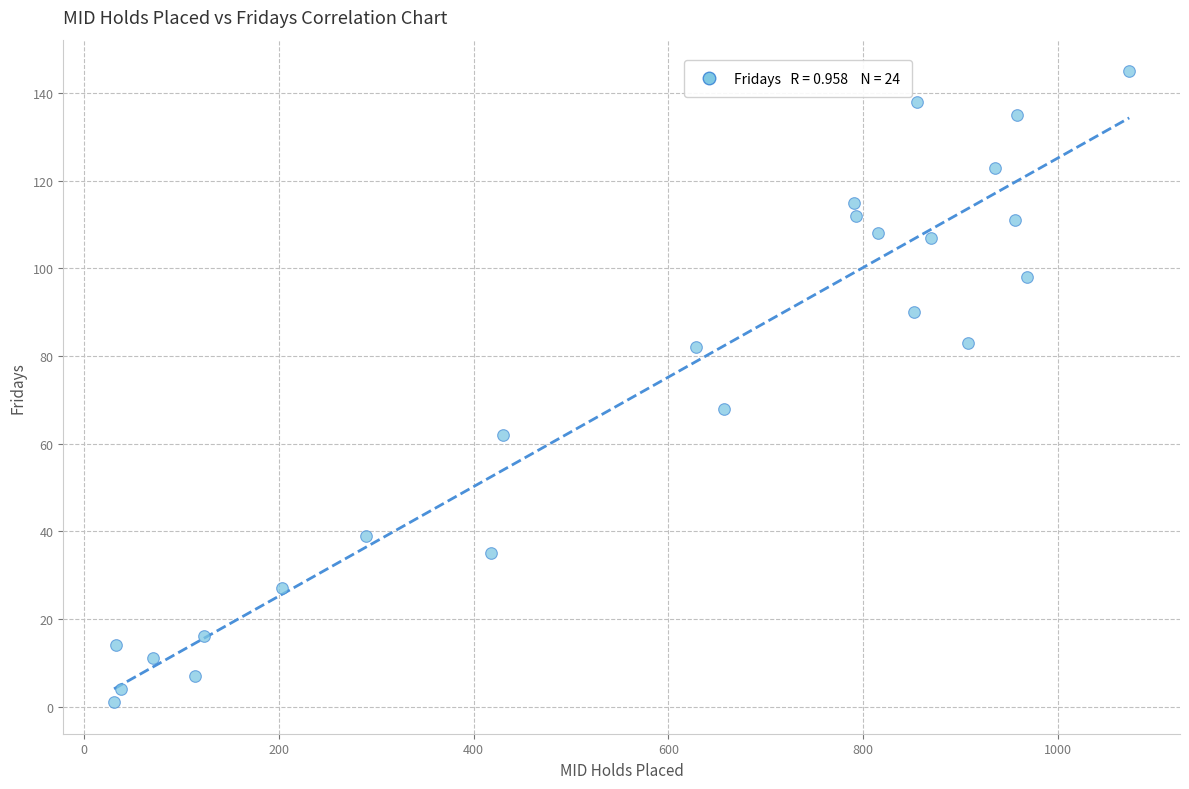

What is the range of X values (max minus min)?

1042